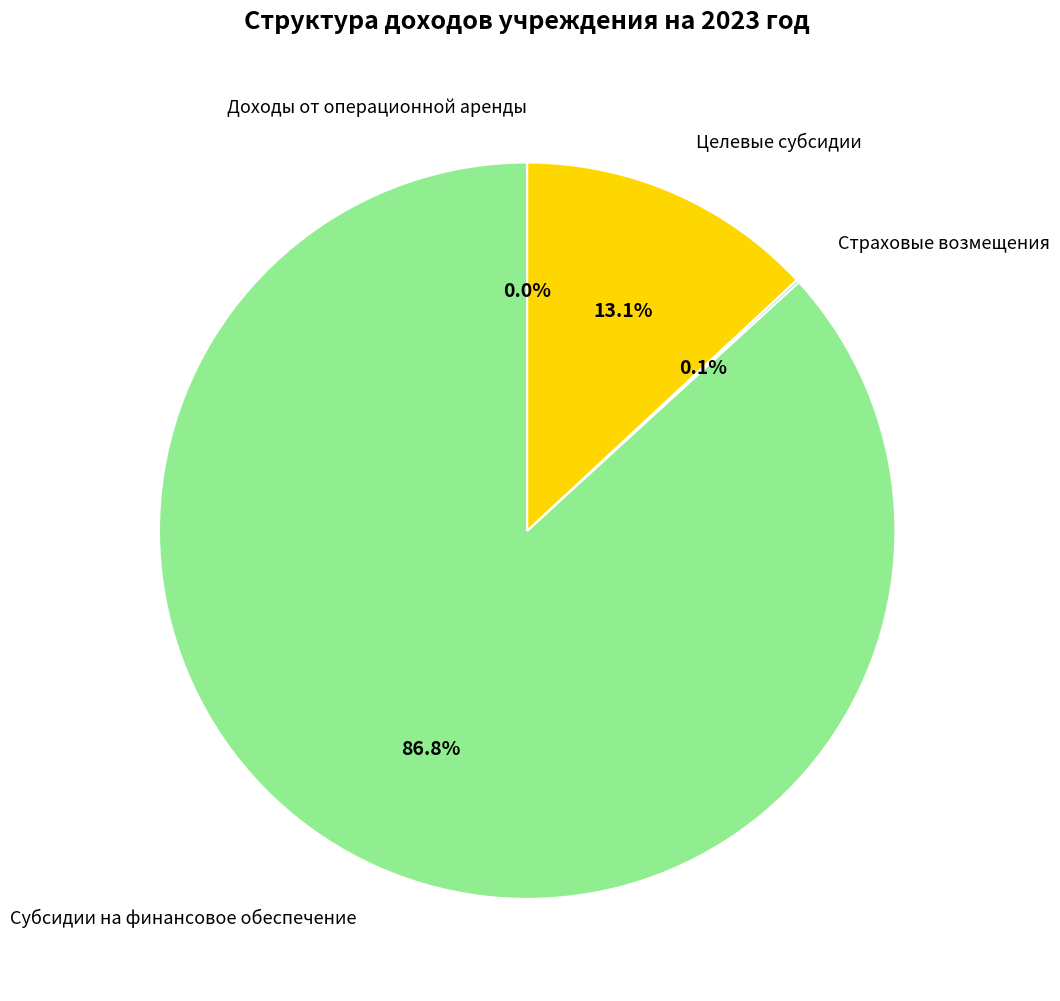

Combined, do Целевые субсидии and Субсидии на финансовое обеспечение account for over 50%?

Yes